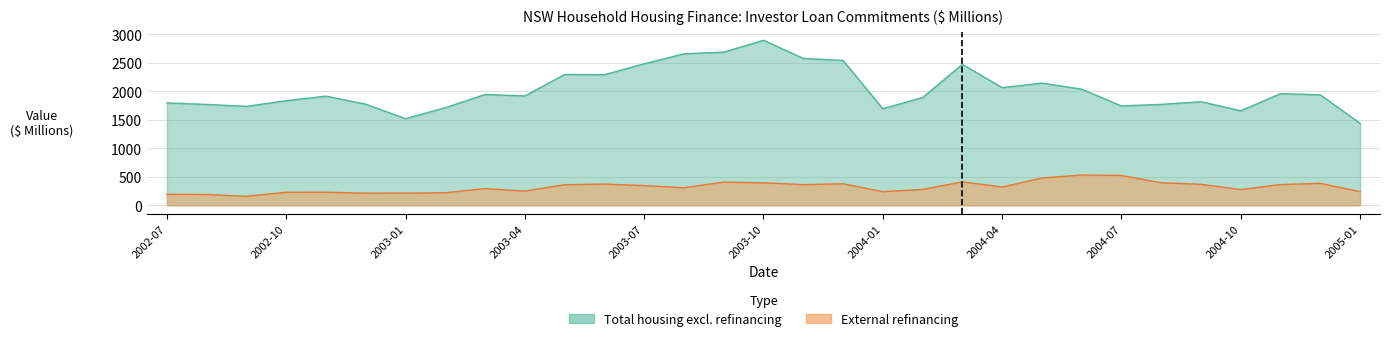

Rank the categories by External refinancing value from highest to lowest.

2004-06, 2004-07, 2004-05, 2004-03, 2003-09, 2004-08, 2003-10, 2004-12, 2003-12, 2003-06, 2004-09, 2004-11, 2003-11, 2003-05, 2003-07, 2004-04, 2003-08, 2003-03, 2004-02, 2004-10, 2003-04, 2005-01, 2004-01, 2002-11, 2002-10, 2003-02, 2003-01, 2002-12, 2002-07, 2002-08, 2002-09